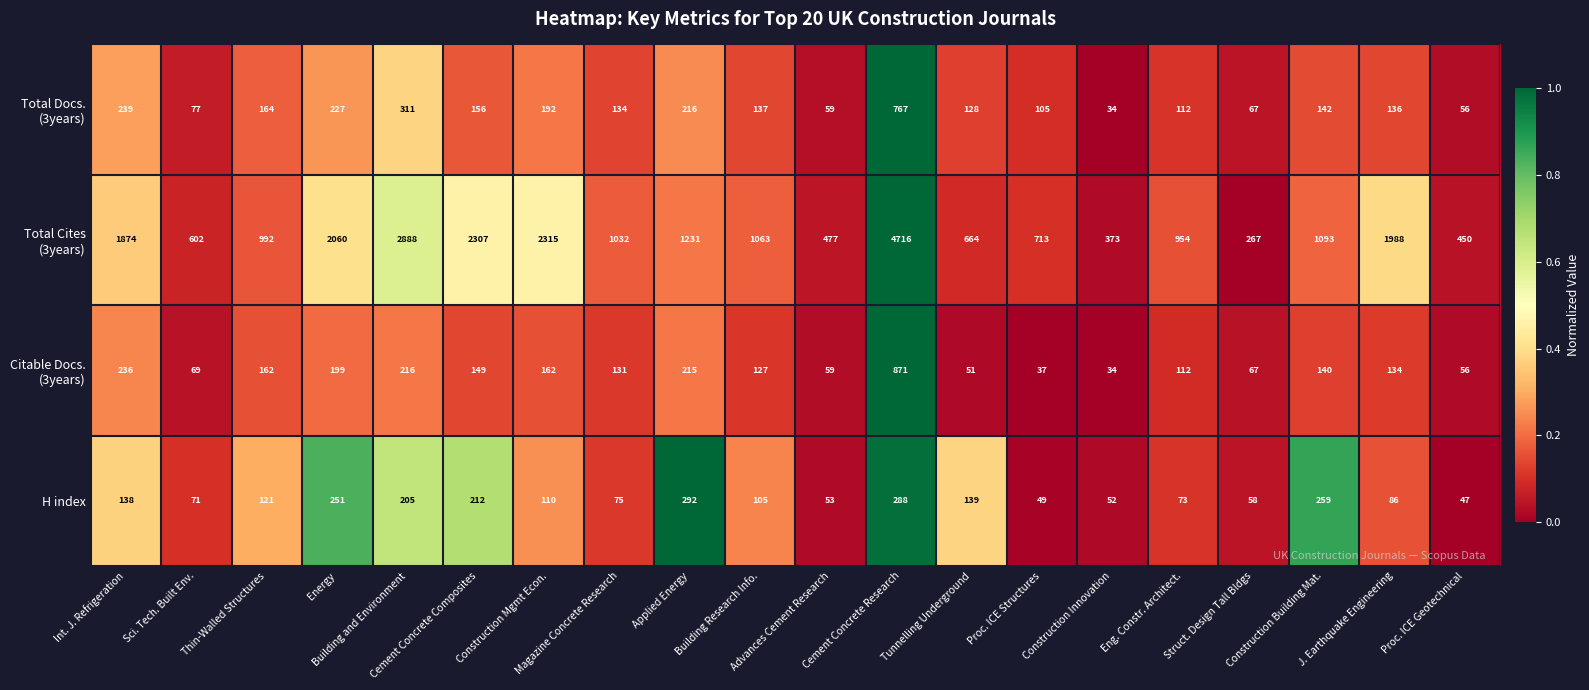

What is the maximum value shown in the chart?

4716